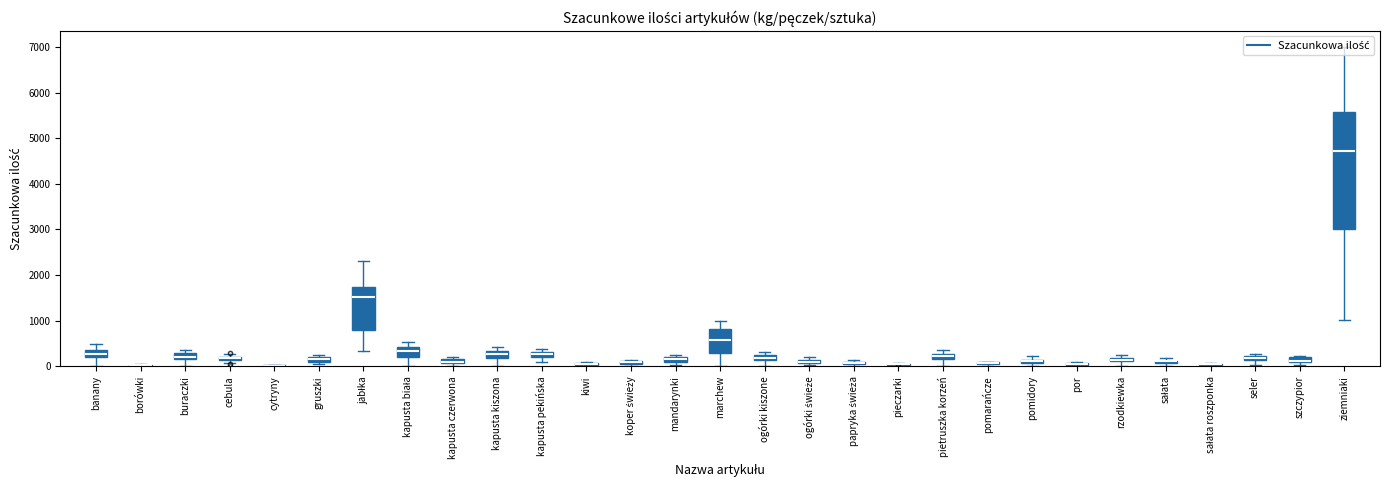

What is the approximate value at pieczarki?

80